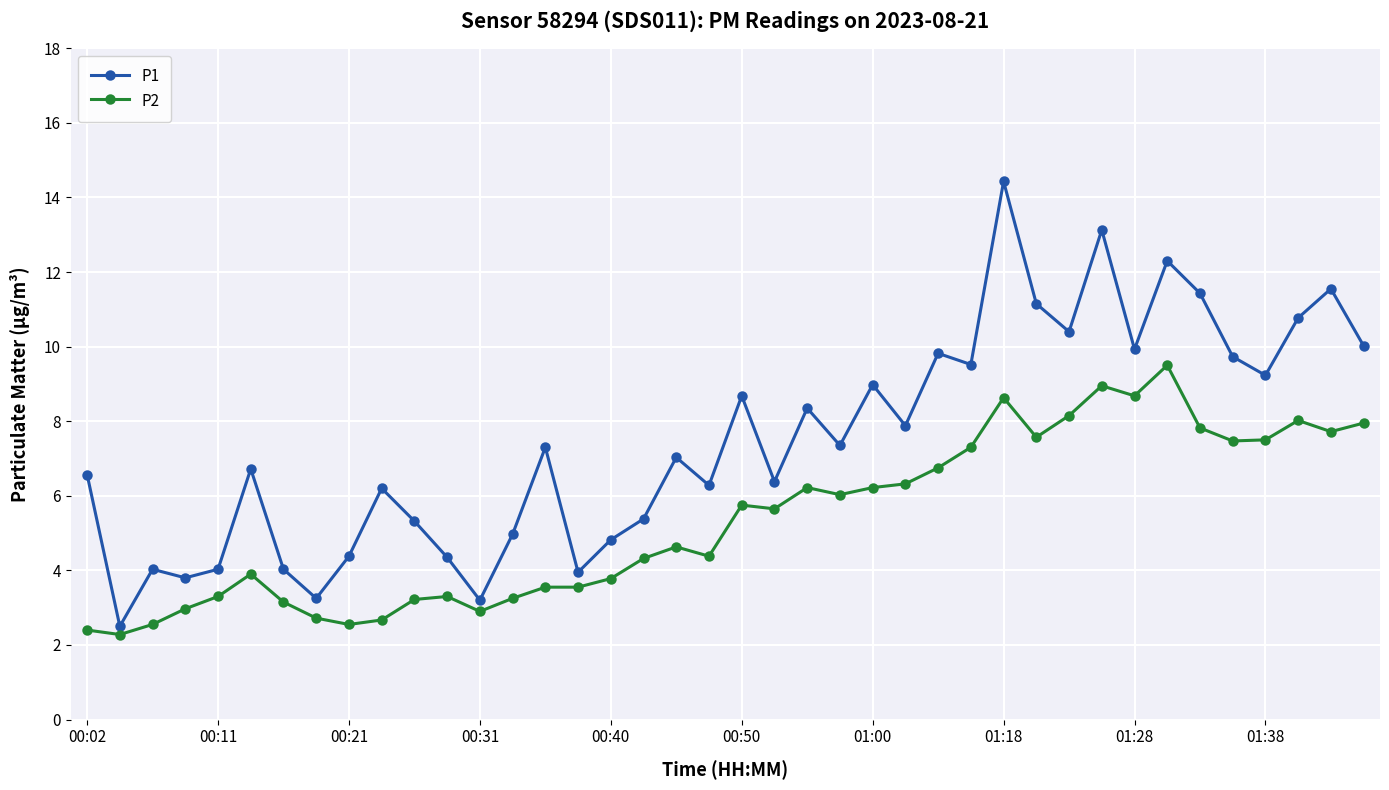

Which series has the widest spread of values?

P1